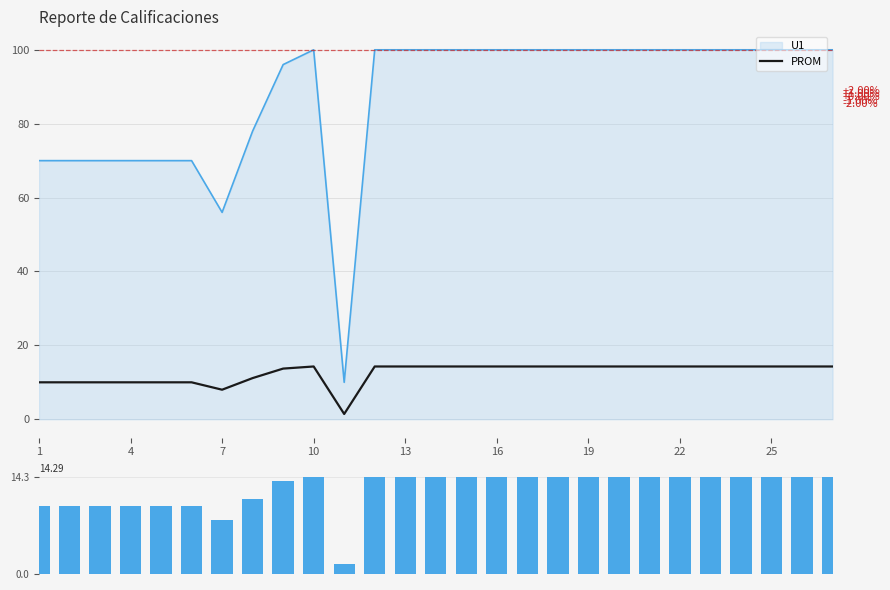

Is it true that the value at 4 is 10.0?

True